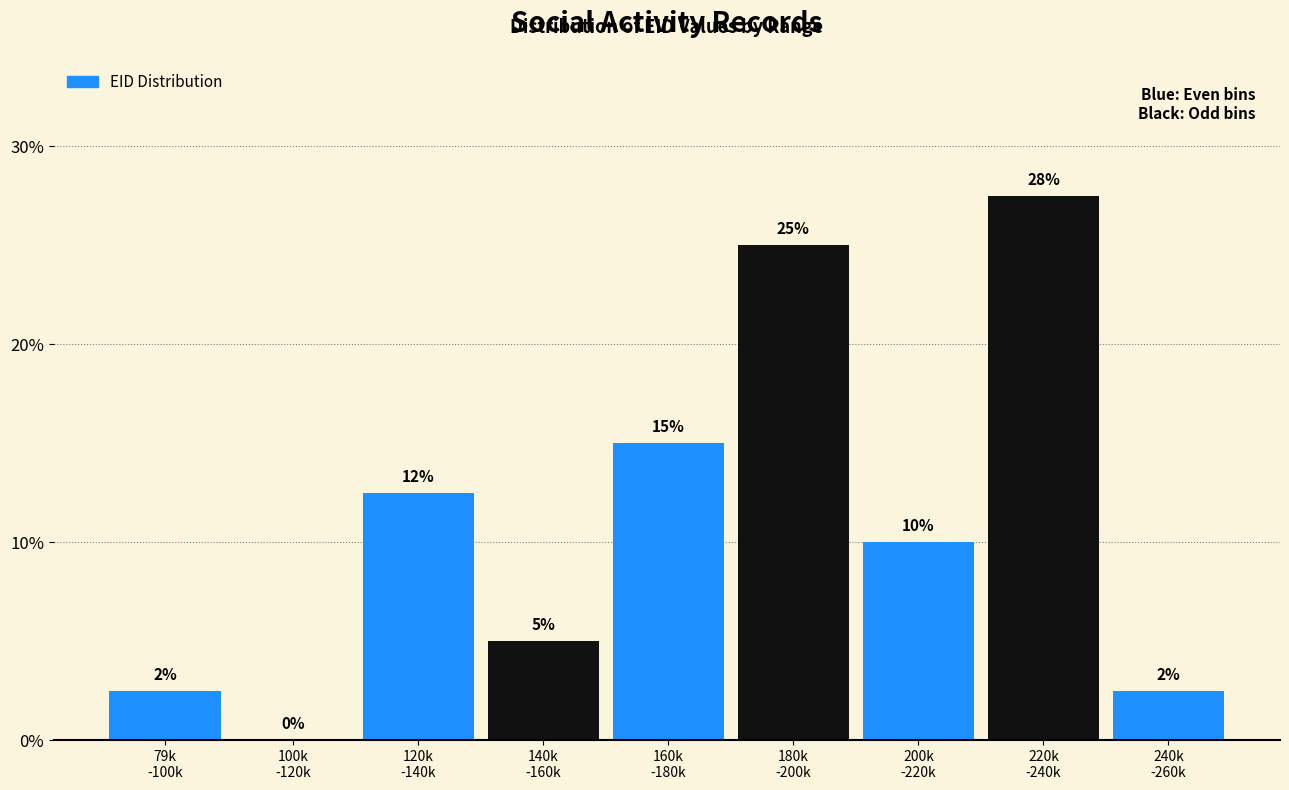

What is the maximum value shown in the chart?

27.5